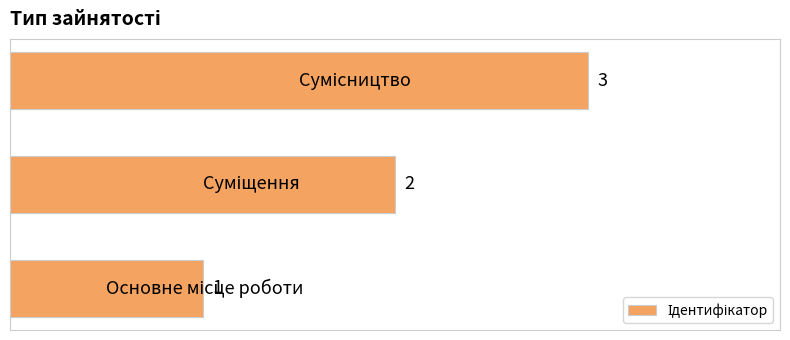

Count the values in the range 1 to 3.

3